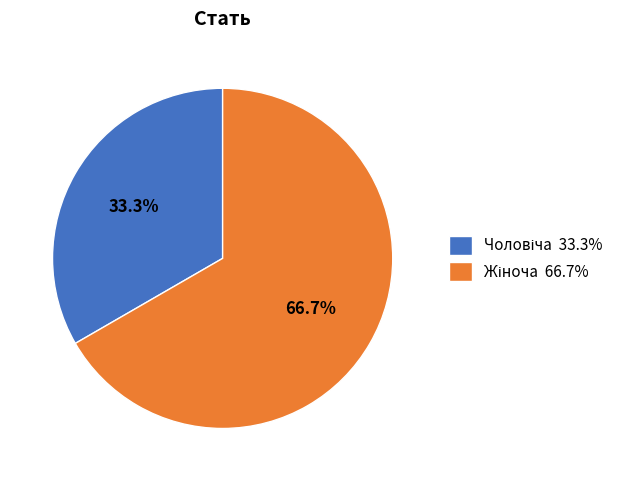

True or false: Чоловіча accounts for 44% of the total.

False